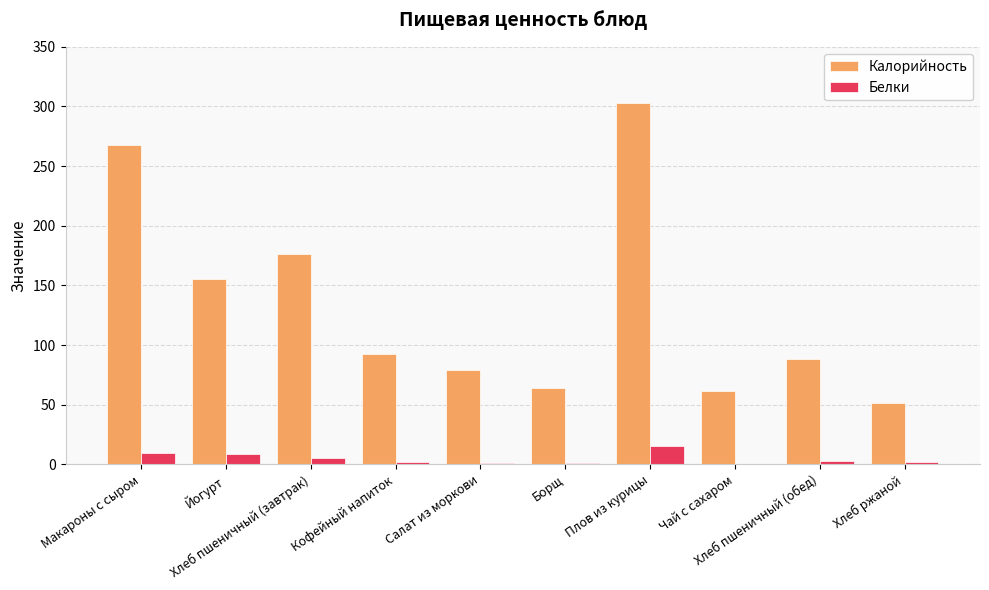

How many values in the Калорийность series exceed 92?

5